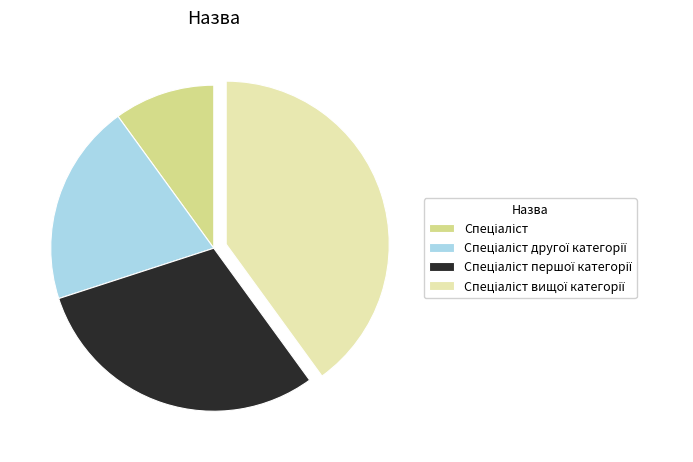

Is there a majority slice in this chart?

No